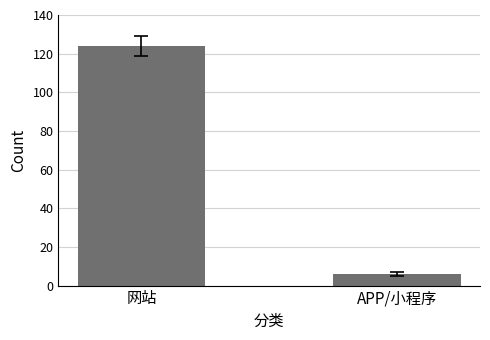

Rank the categories by value from lowest to highest.

APP/小程序, 网站